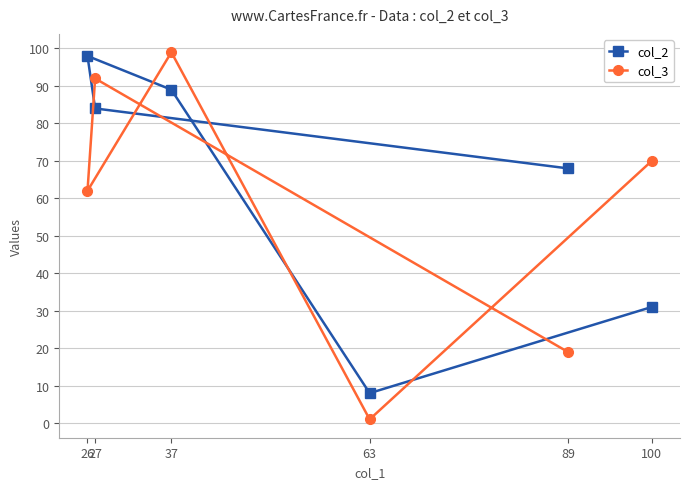

At which category is the sum across all series the highest?

37